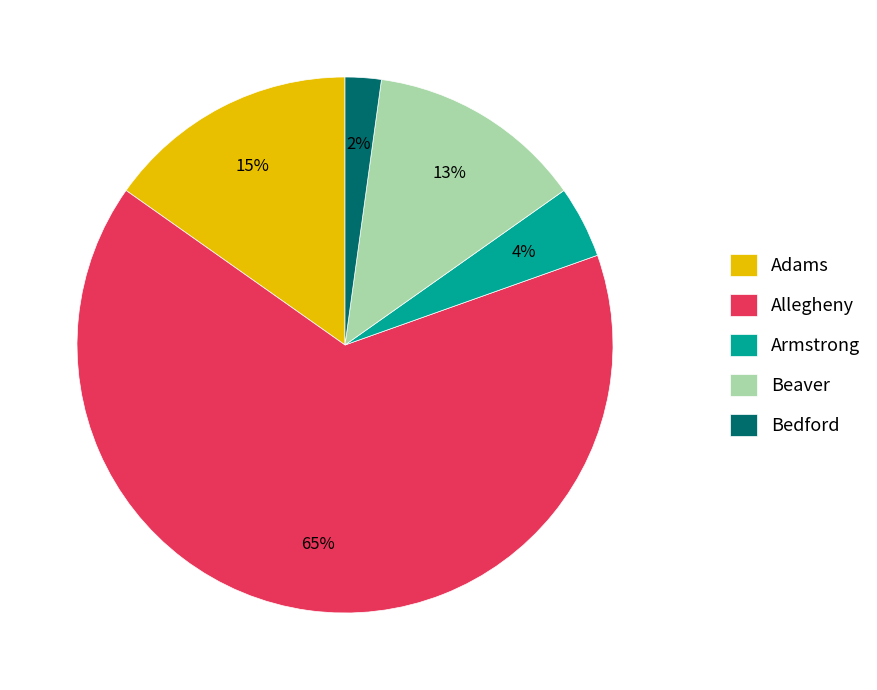

To the nearest percent, what portion does Bedford represent?

2%